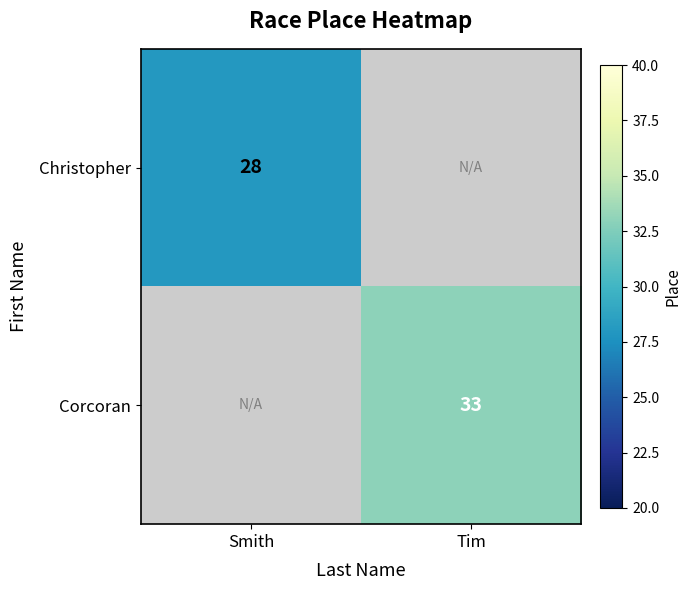

True or false: Christopher has a value of 13 at Smith.

False